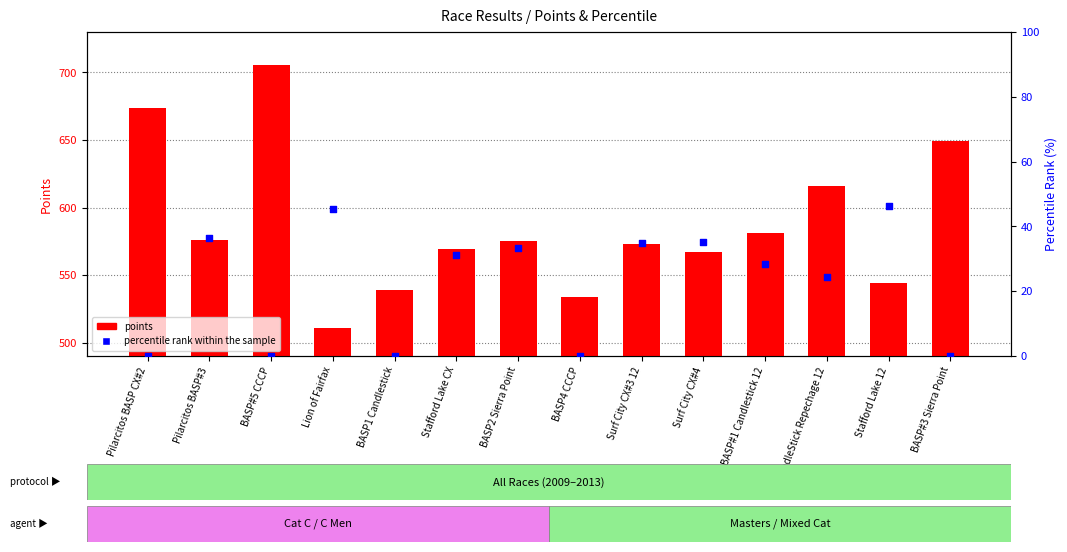

Which series has the widest spread of Y values?

points